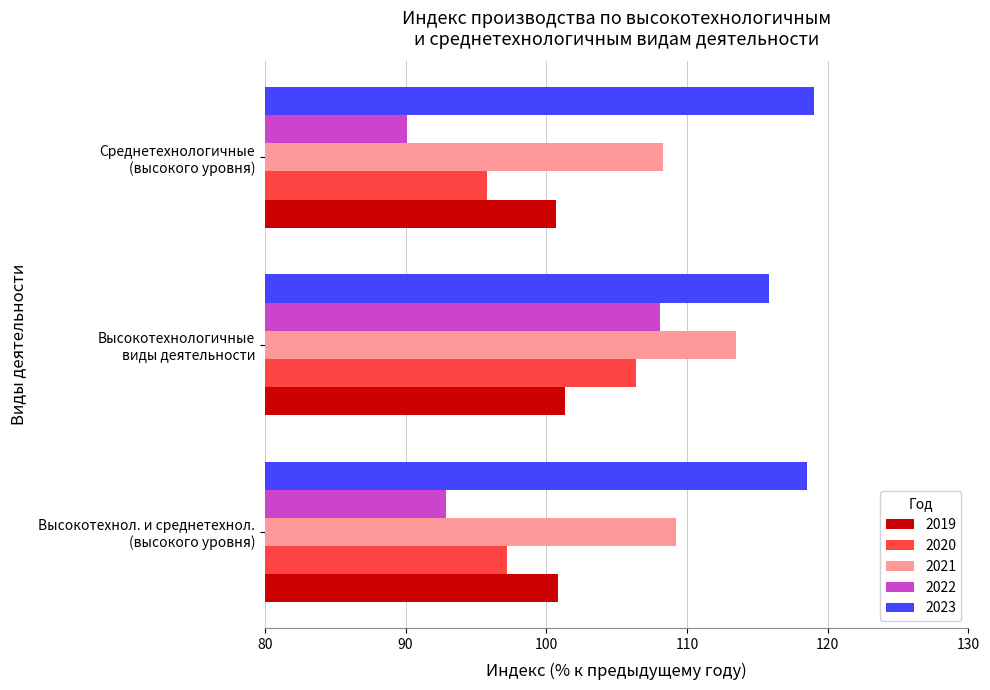

What is the average value of the 2021 series?

110.3